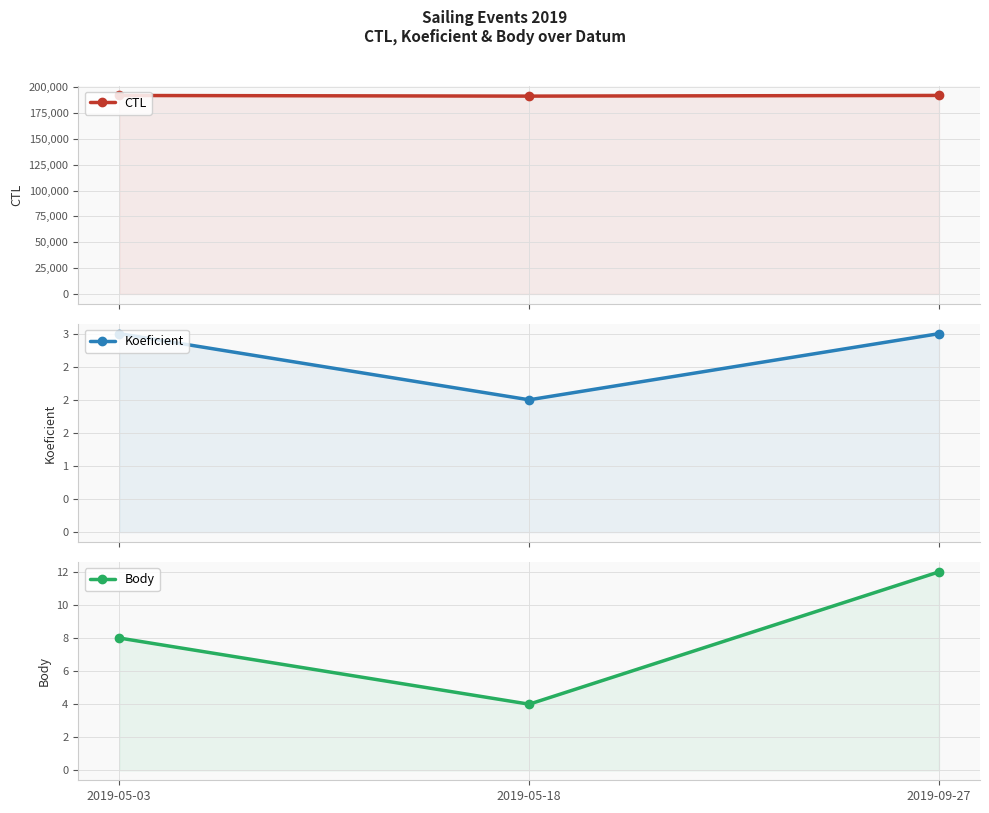

Which series has the largest range (max minus min)?

CTL